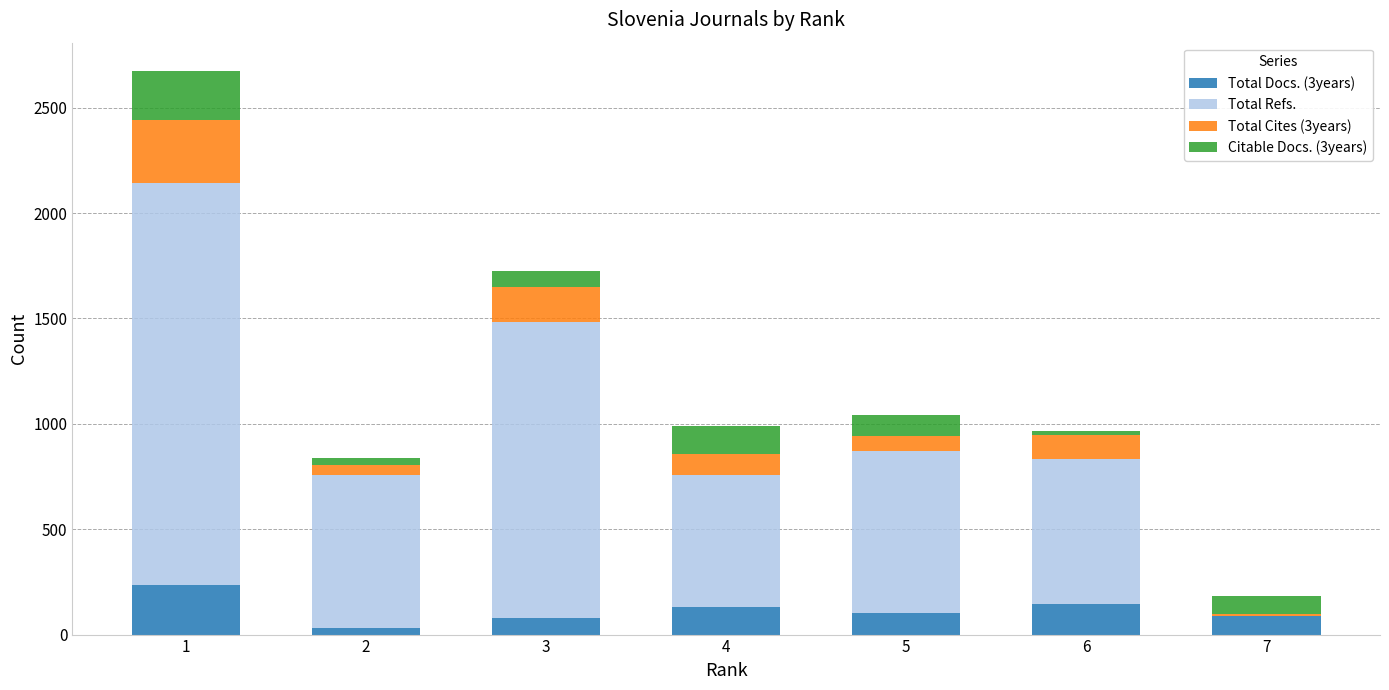

Which series has the widest spread of values?

Total Refs.